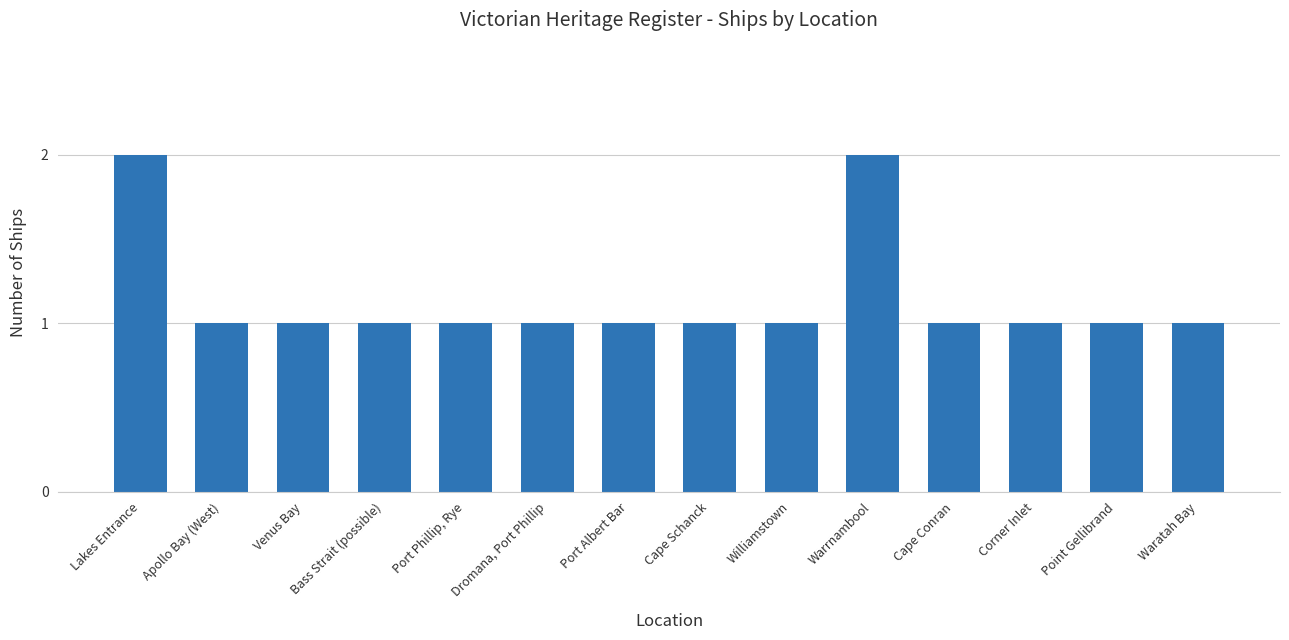

What is the ratio of the value at Dromana, Port Phillip to the value at Corner Inlet?

1.0